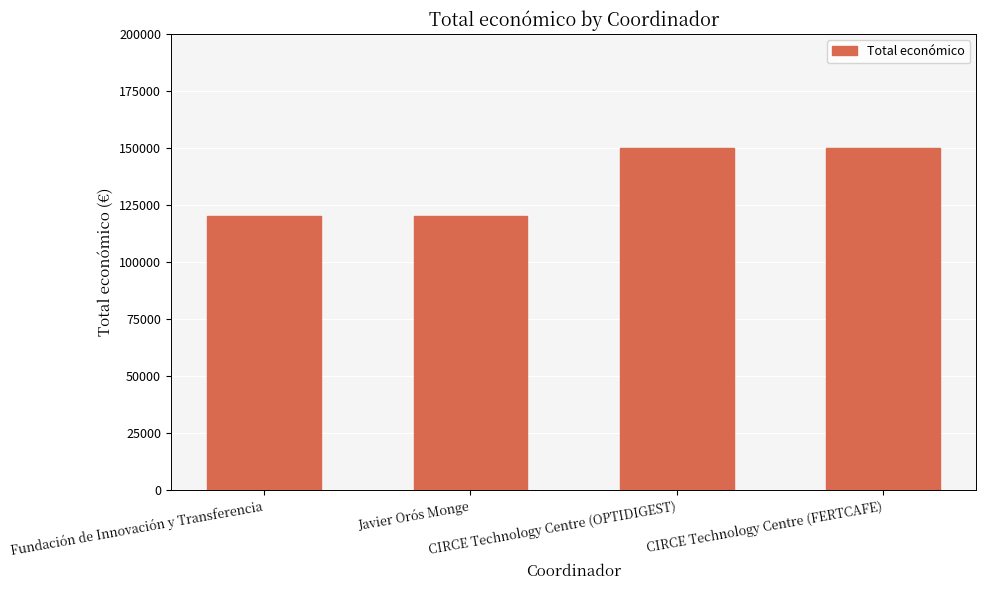

Reading left to right, list all the values displayed in this chart.

Fundación de Innovación y Transferencia=120000	Javier Orós Monge=120000	CIRCE Technology Centre (OPTIDIGEST)=150000	CIRCE Technology Centre (FERTCAFE)=150000